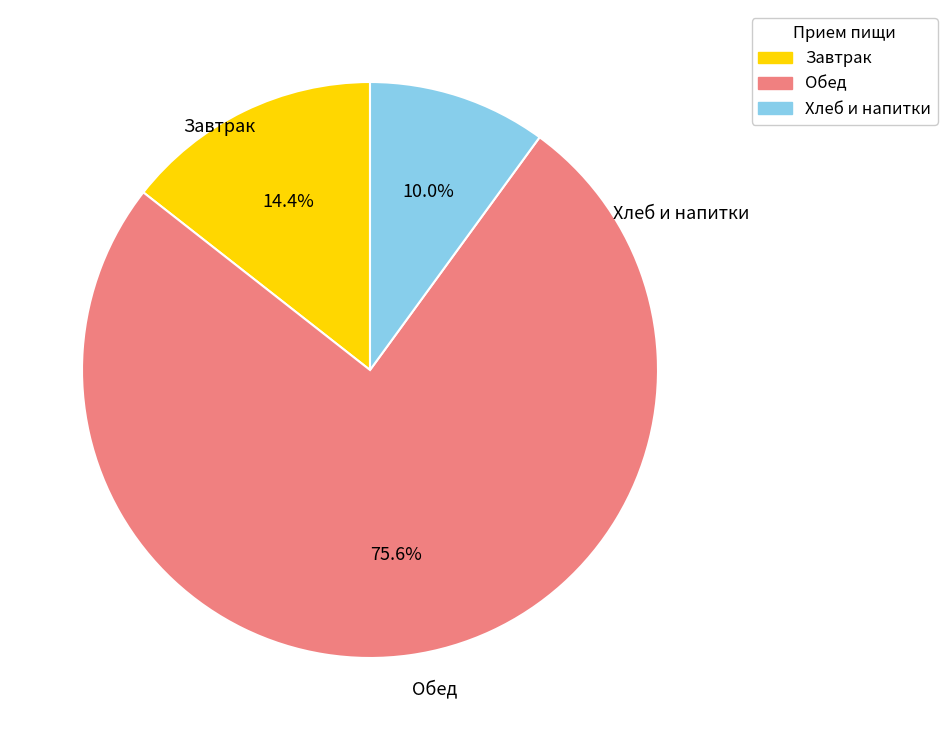

Is there a majority slice in this chart?

Yes